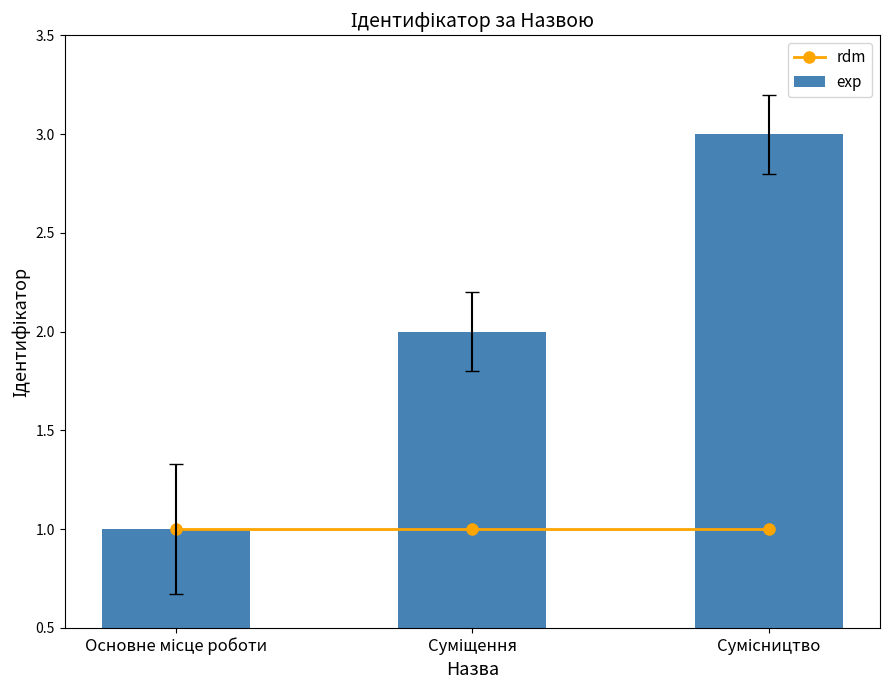

What is the smallest value displayed?

1